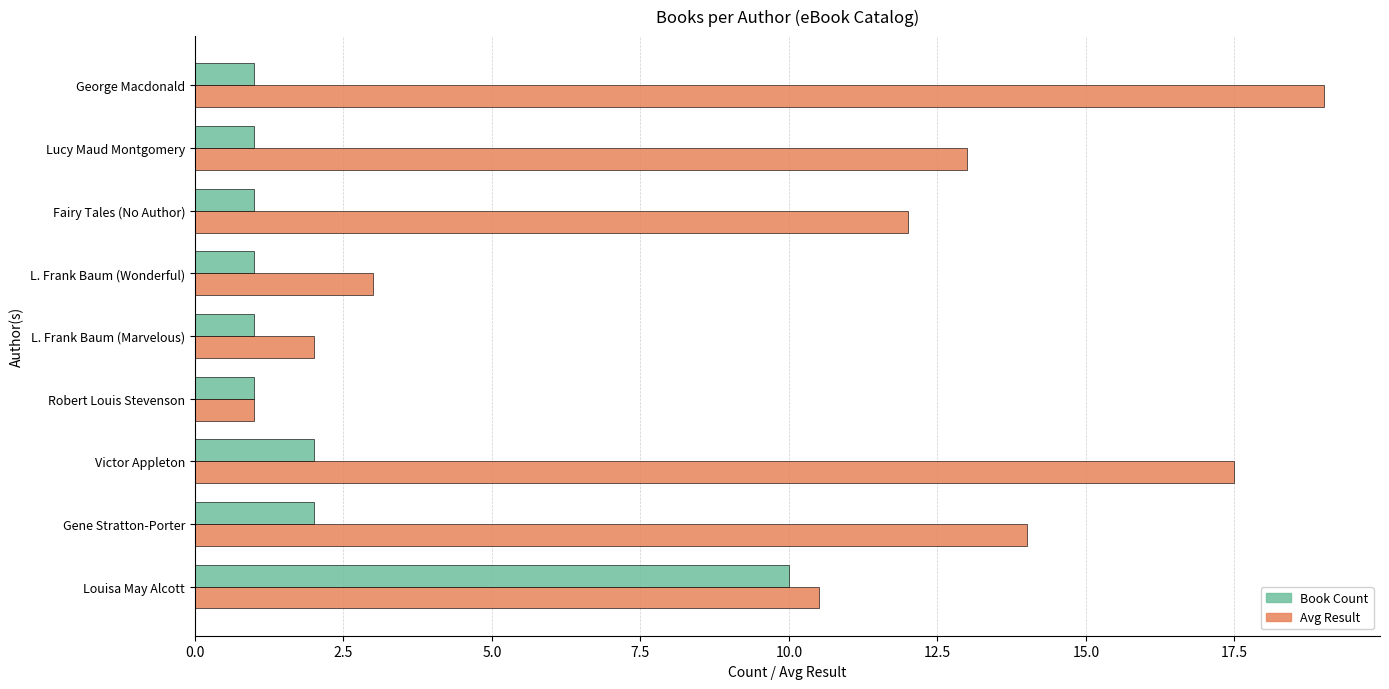

What is the difference between the maximum and minimum values in the Book Count series?

9.0